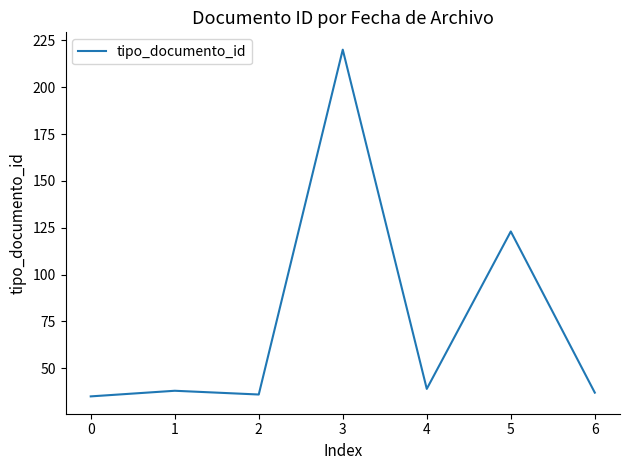

Is this an area chart (filled region under the line)?

No